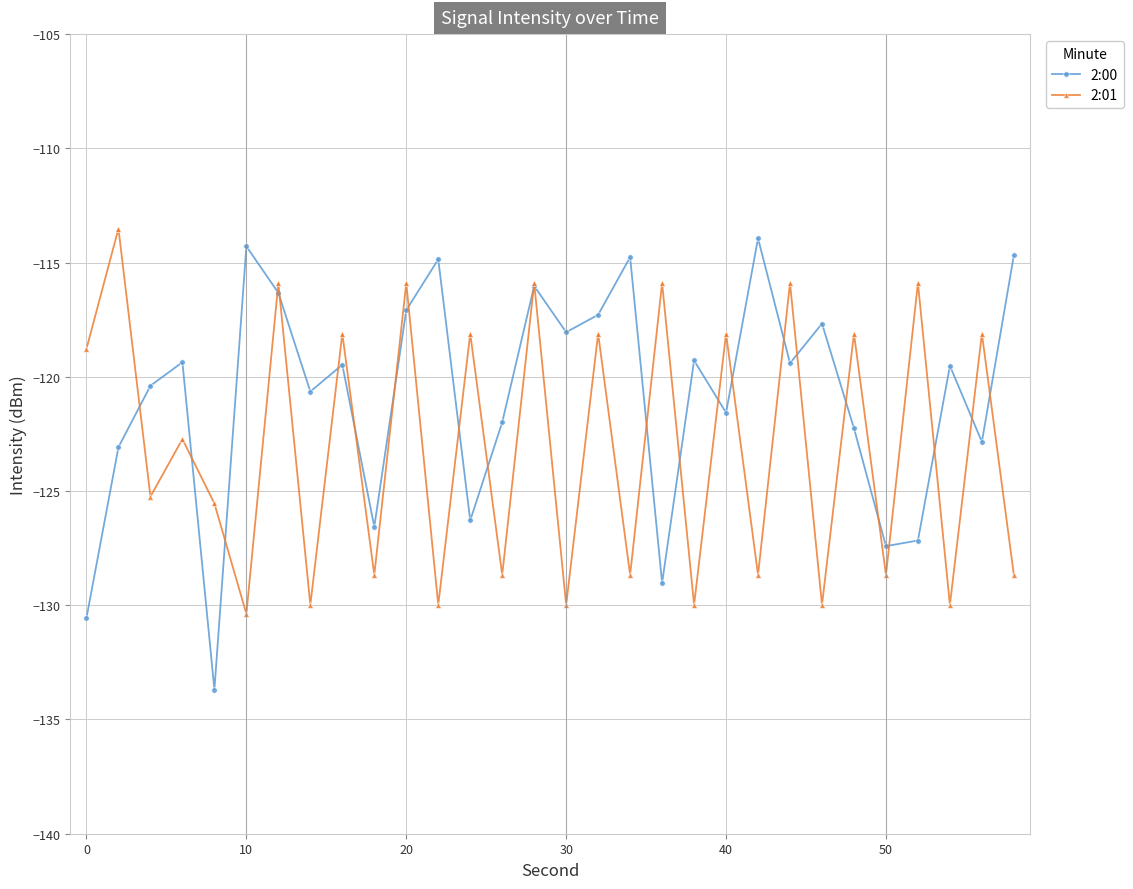

In 2:01, how many points are higher than both neighbors (excluding endpoints)?

14